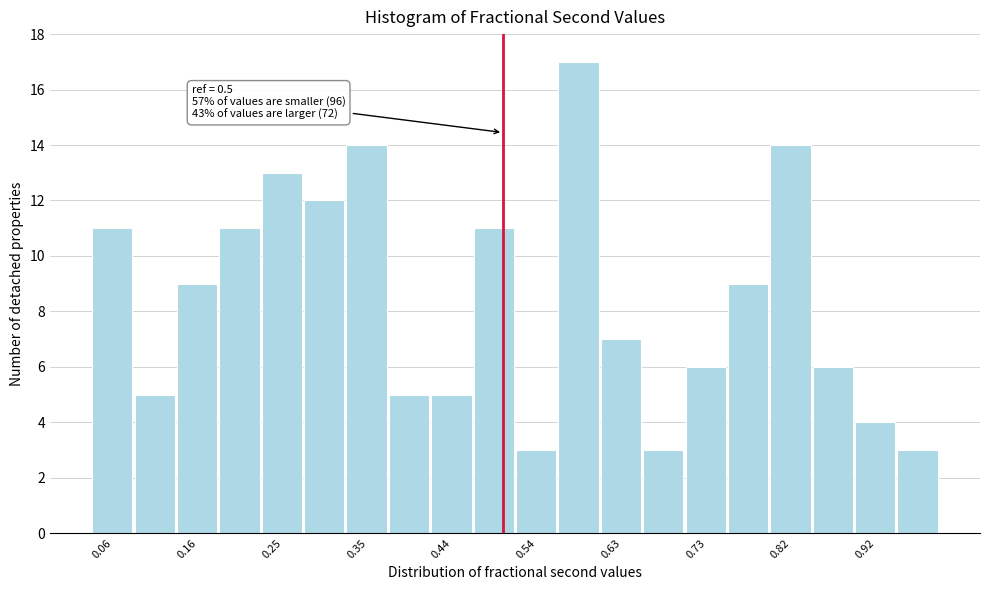

Which range on the x-axis has the tallest bar?

0.56 to 0.61